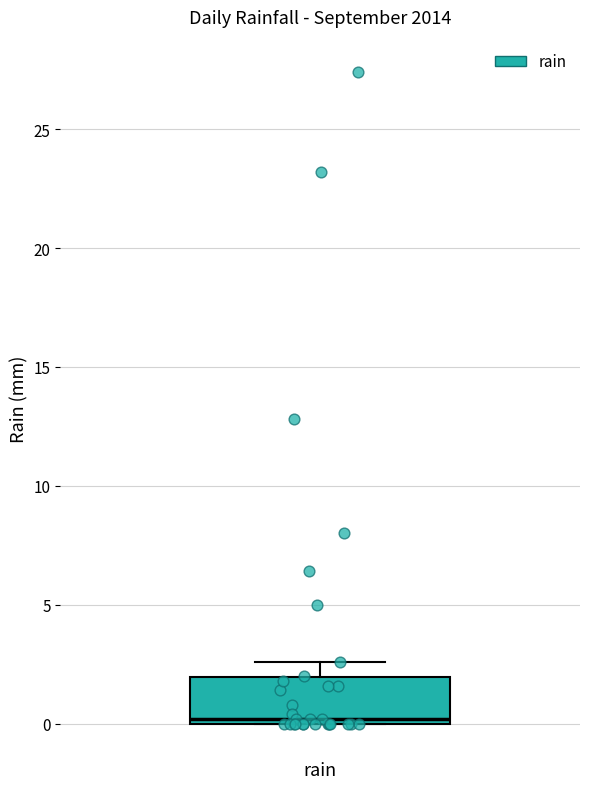

Transcribe this box plot: give where the median line is, the range the box spans, and where the two whiskers end, as read against the y-axis. The values are not printed on the chart, so give them approximately, as read against the axis.

median 0.0 (just above the box's lower edge), box 0.0 to 2.0, whiskers 0.0 to 2.5